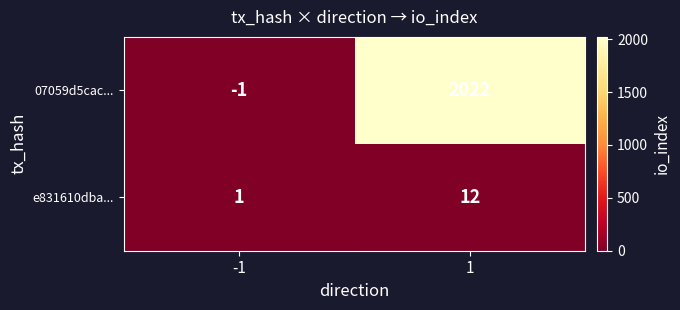

At how many categories does at least one series exceed 392?

1